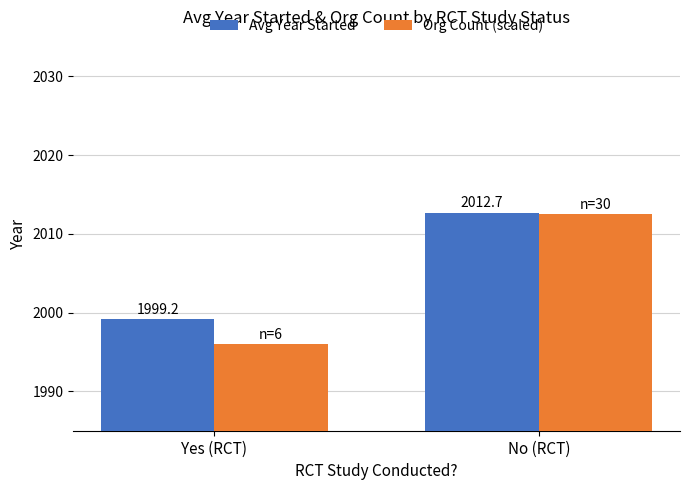

What is the sum of the Avg Year Started values at No (RCT) and Yes (RCT)?

4011.9